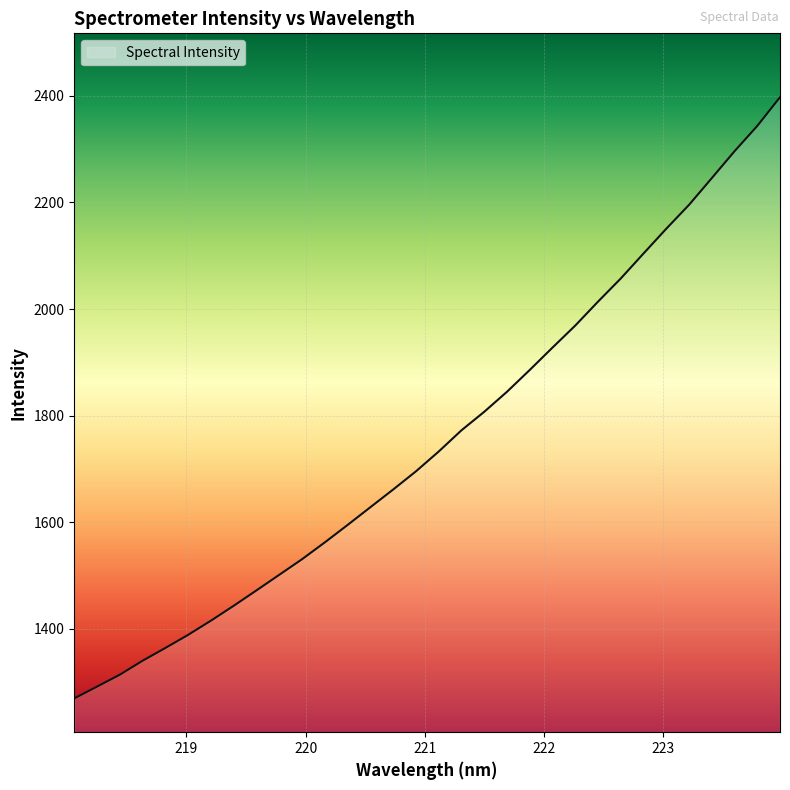

What is the difference between the maximum and minimum values?

1128.4